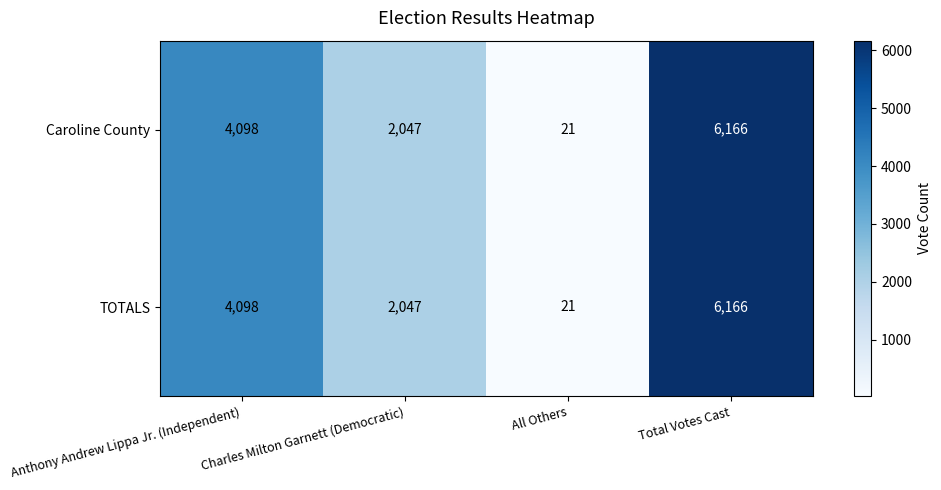

The Caroline County series shows 4098 at Anthony Andrew Lippa Jr. (Independent). True or false?

True